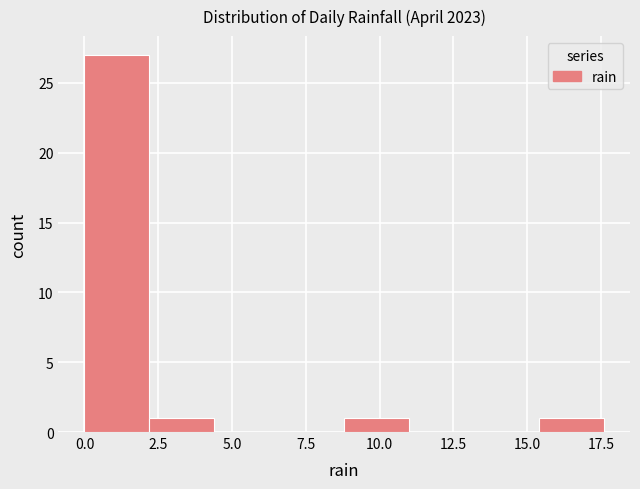

Which range on the x-axis has the tallest bar?

0.0 to 2.2